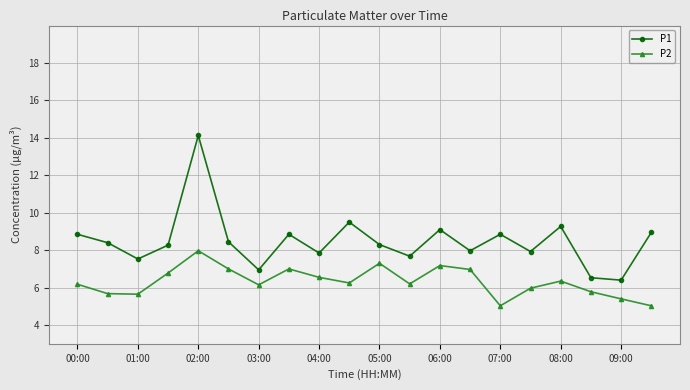

Which series has the largest range (max minus min)?

P1